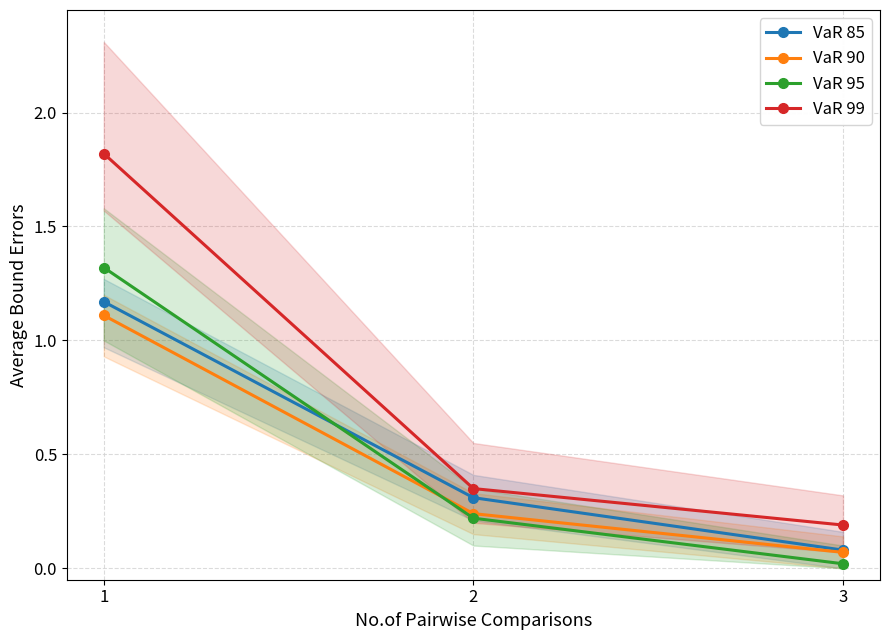

What are all the series names shown in the legend?

VaR 85, VaR 90, VaR 95, VaR 99